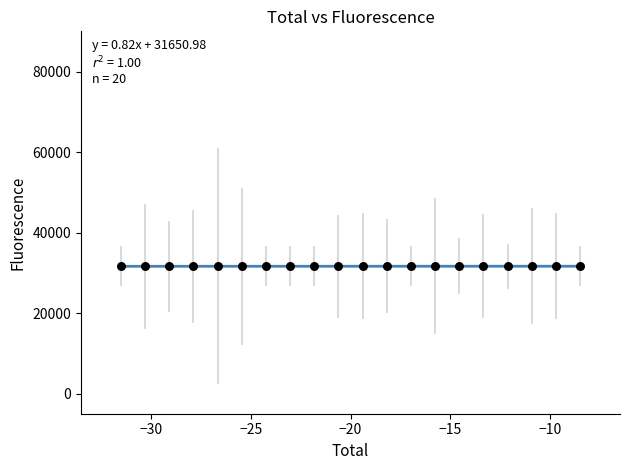

What is the range of Y values (max minus min)?

19